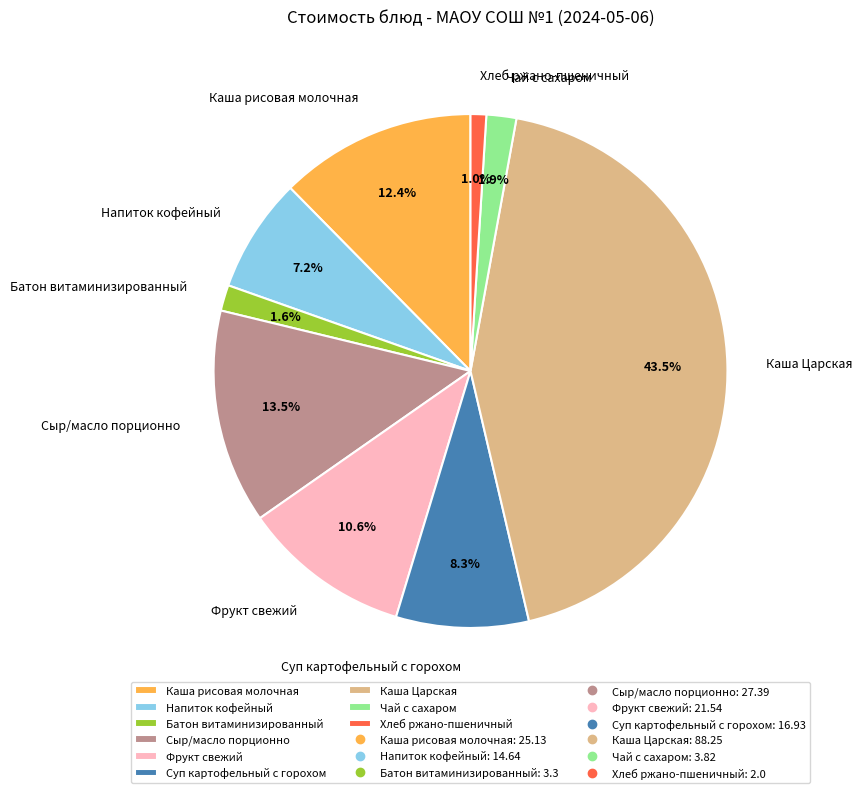

What portion of the pie excludes Суп картофельный с горохом?

91.7%